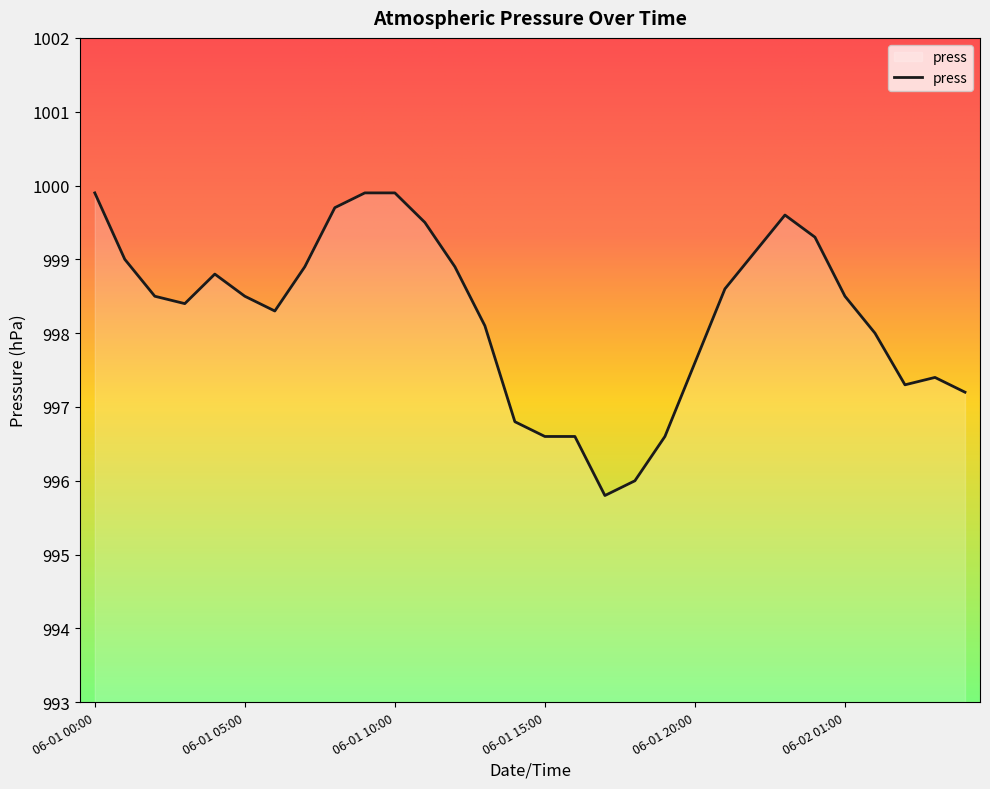

What is the minimum value shown in the chart?

995.8